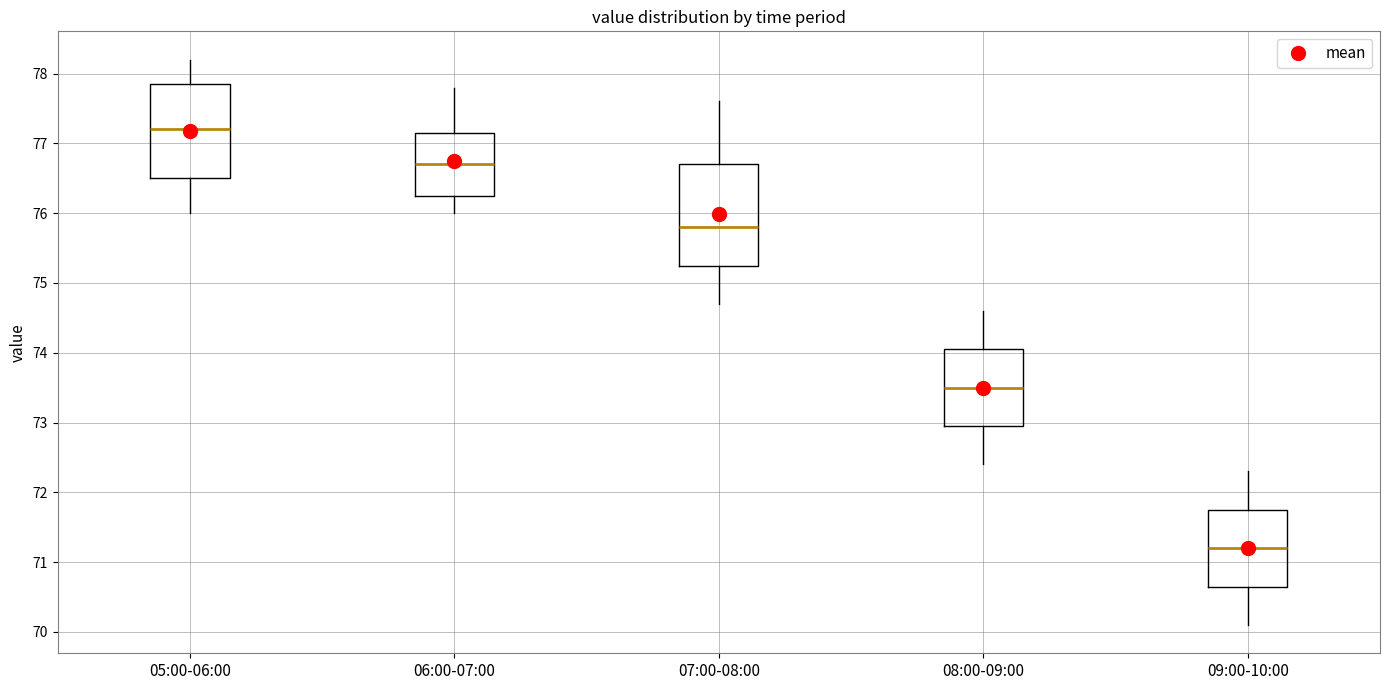

Where is the lower edge of the box for 05:00-06:00 on the y-axis? The values are not printed on the chart, so give them approximately, as read against the axis.

76.5